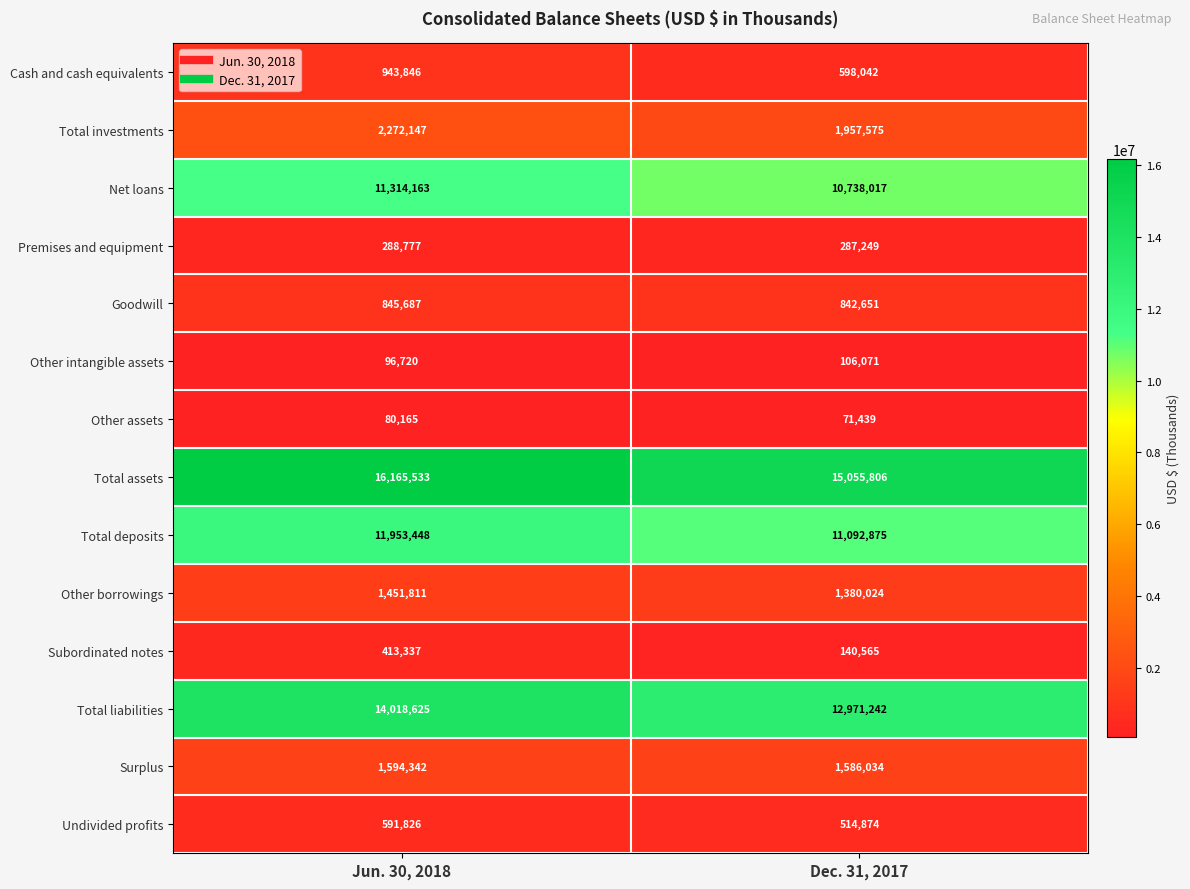

Which series has the widest spread of values?

Total assets